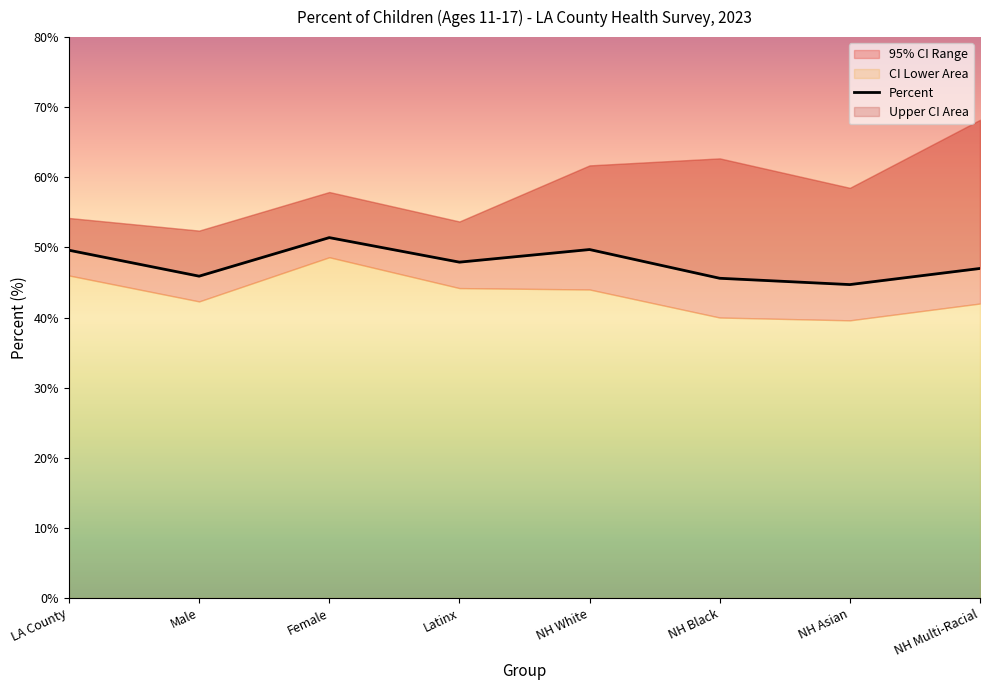

List the labels in order of value, largest first.

Female, NH White, LA County, Latinx, NH Multi-Racial, Male, NH Black, NH Asian